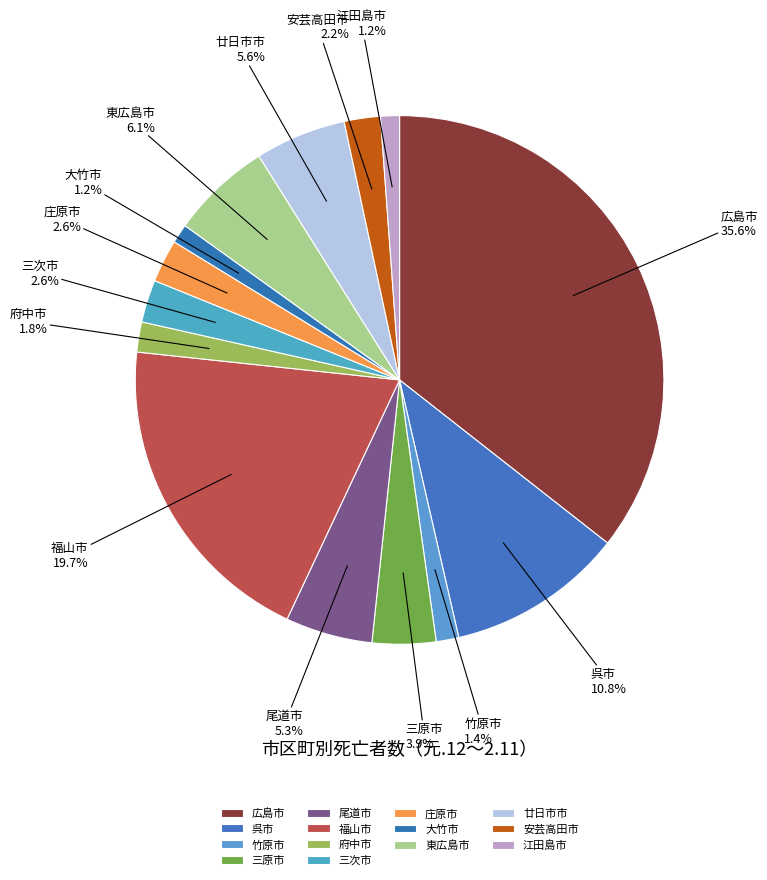

The 三次市 slice represents 8% of the pie. True or false?

False